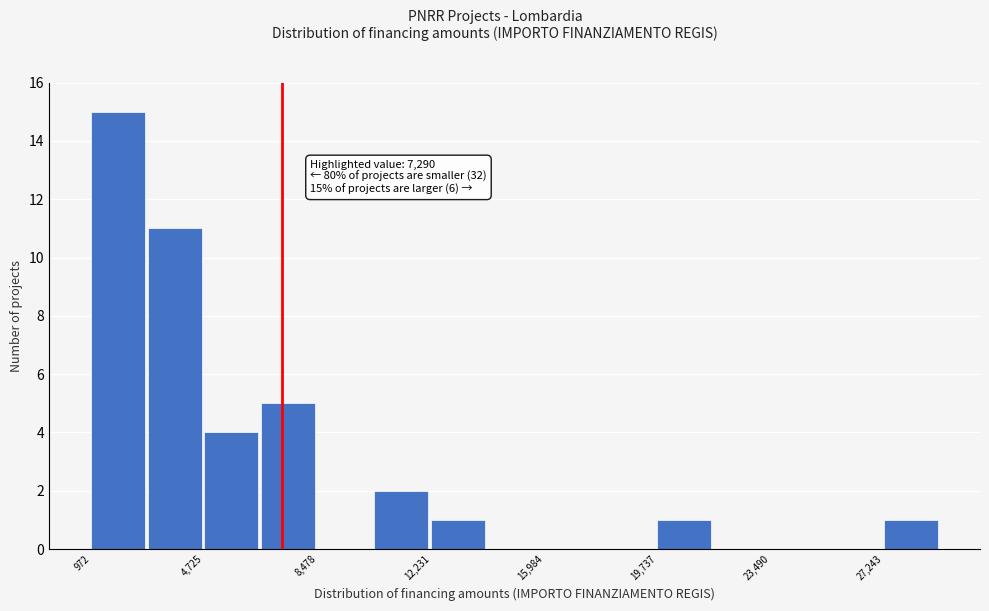

Read against the x-axis, roughly where is the centre of the tallest bar?

2000